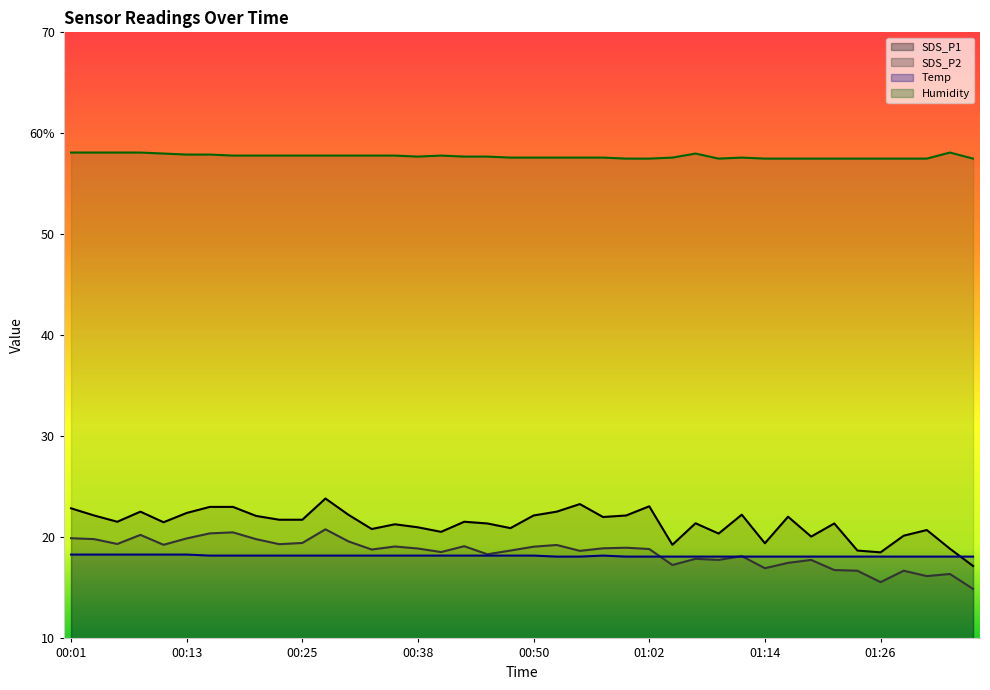

Which has a higher value, 00:18 or 00:47?

00:18